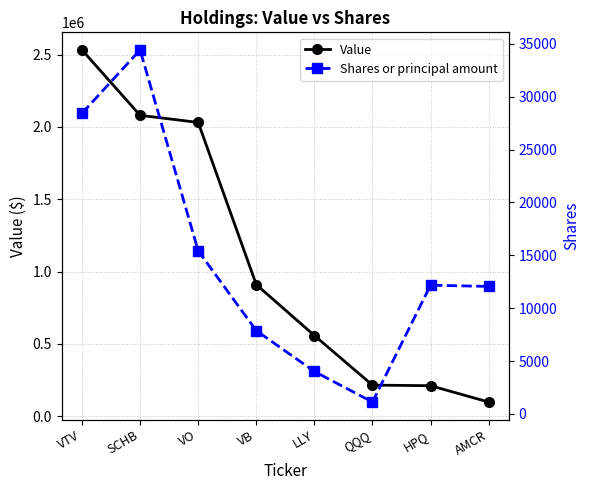

At which category does the chart reach its peak across all series?

VTV